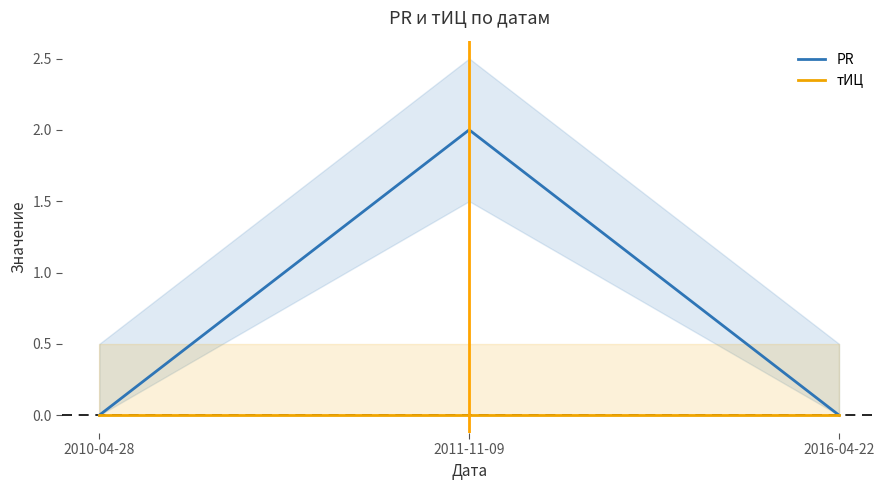

What is the label of the 3rd point from the left?

2016-04-22